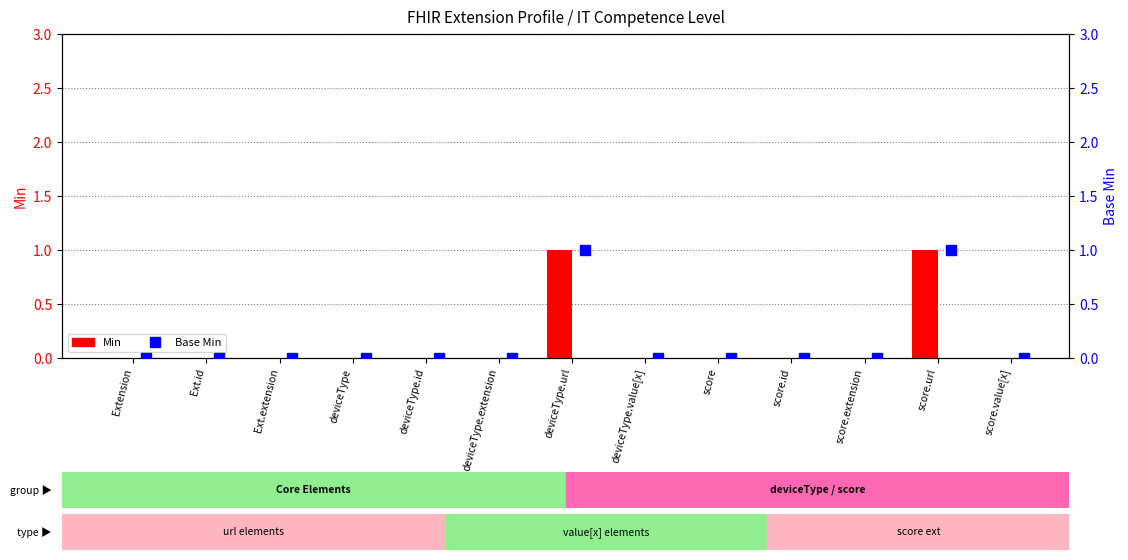

How many positive values does the Min series have?

2